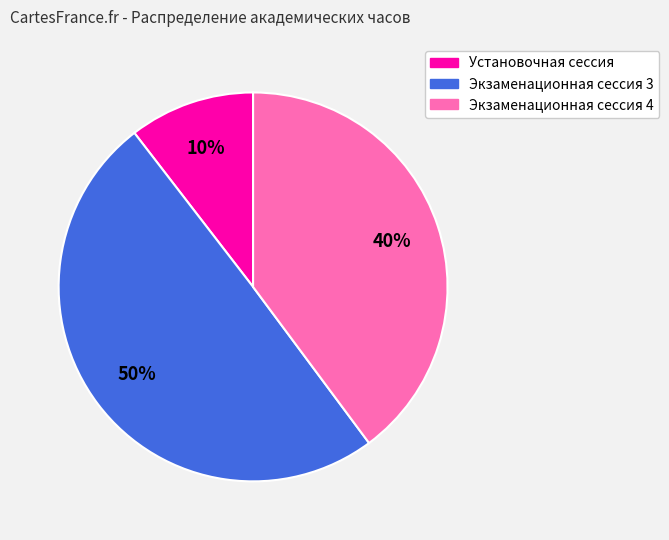

Combined, do Установочная сессия and Экзаменационная сессия 3 account for over 50%?

Yes